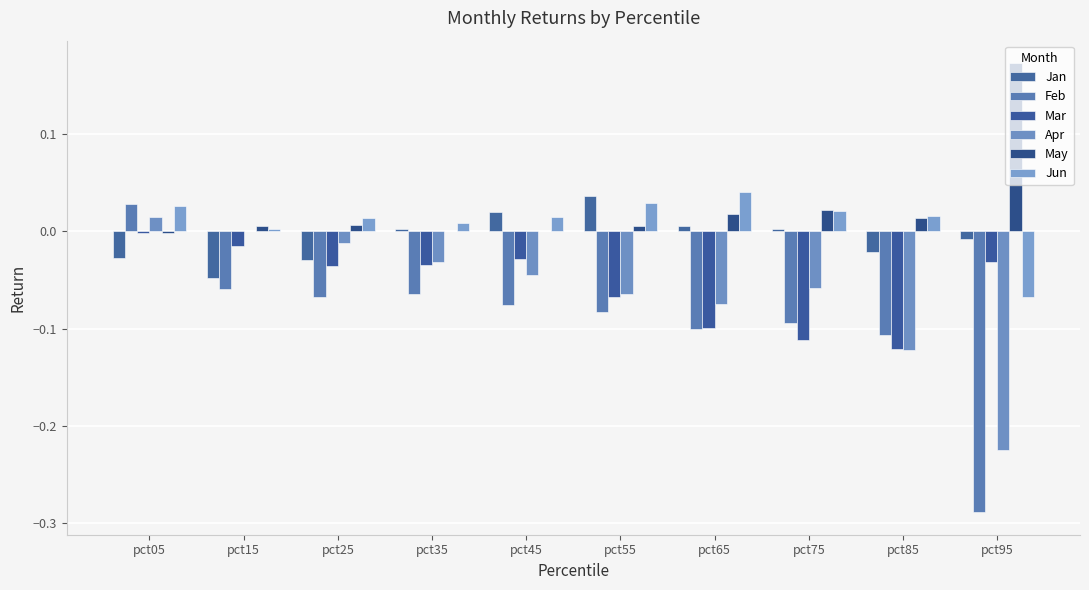

Count the number of data series in this chart.

6